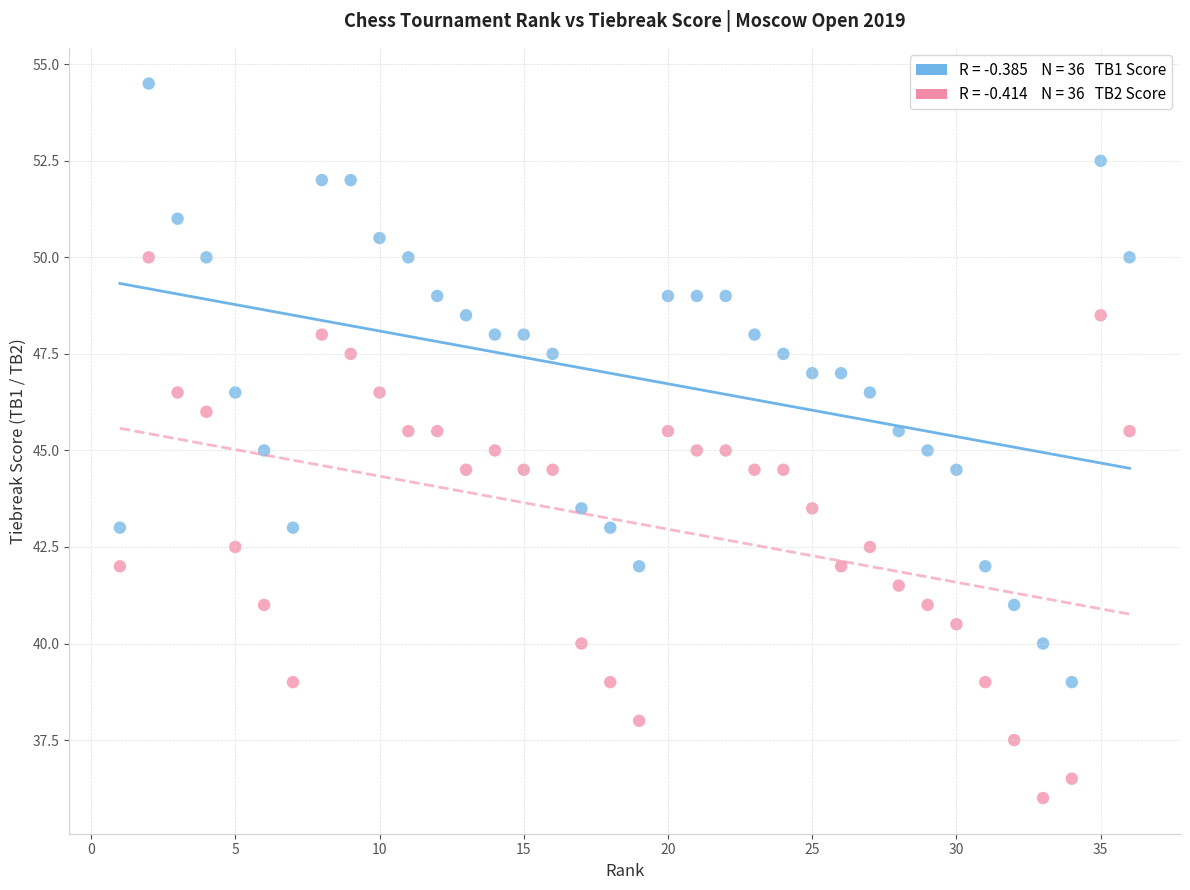

Across all data points, what is the range of Y values (max minus min)?

18.5